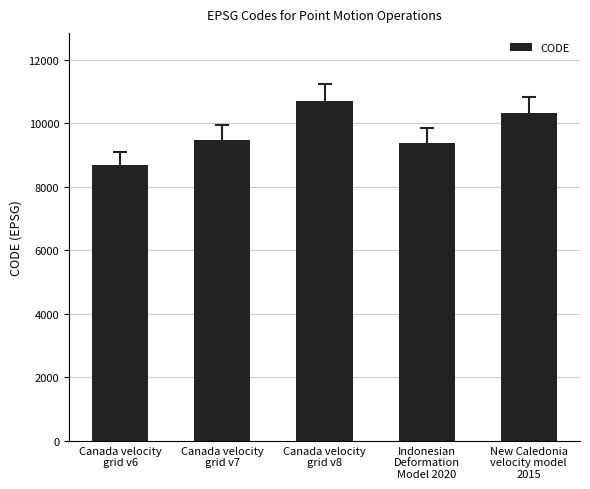

What position from the right is Canada velocity
grid v7?

4